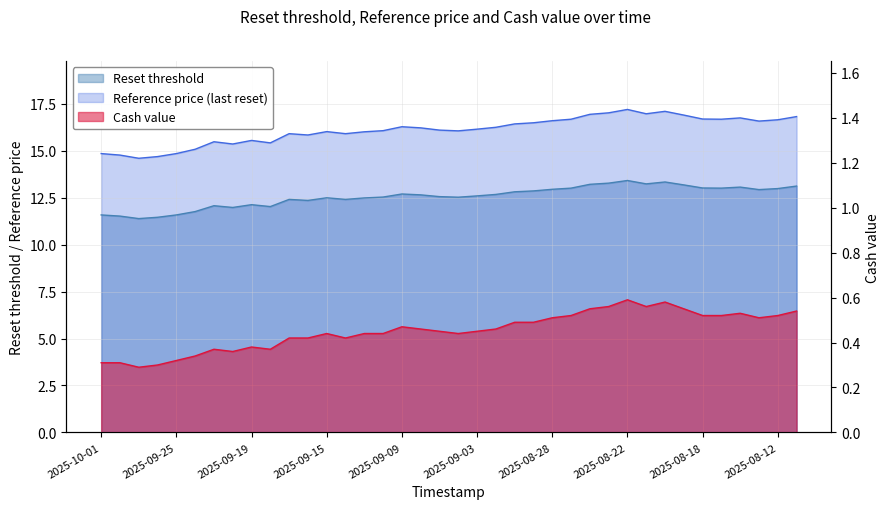

What is the difference between the maximum and minimum values in the Cash value series?

0.3